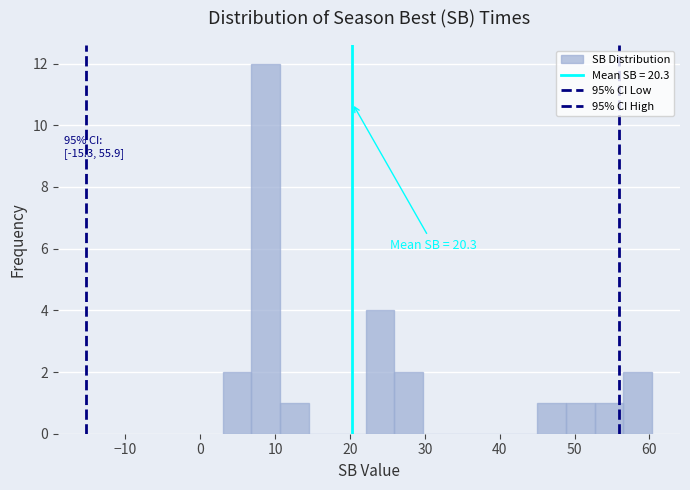

Around what value on the x-axis is the tallest bar? Give the approximate position of its centre, as read against the axis.

9